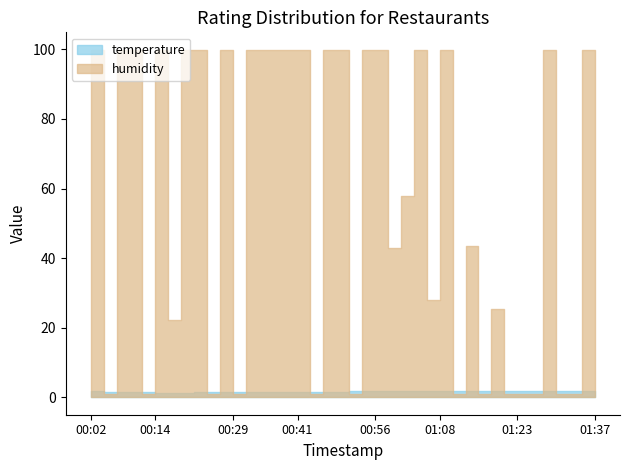

Rank the series by their average value, from highest to lowest.

humidity, temperature